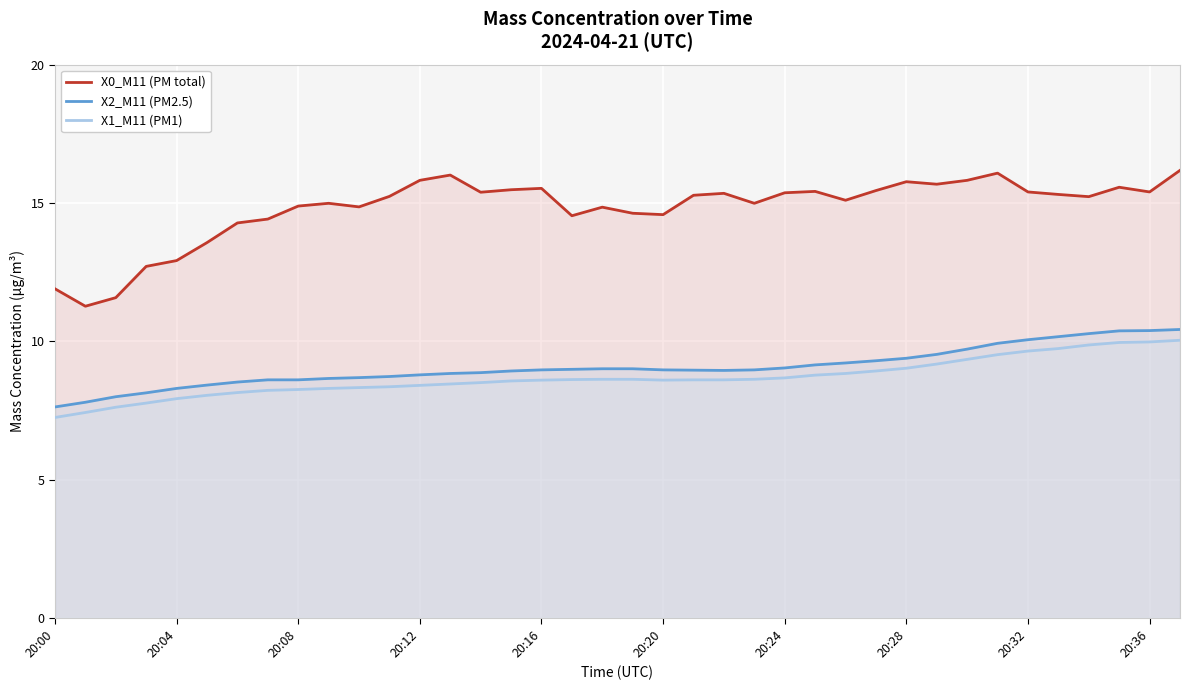

Rank the series at 25 from lowest to highest value.

X1_M11 (PM1), X2_M11 (PM2.5), X0_M11 (PM total)